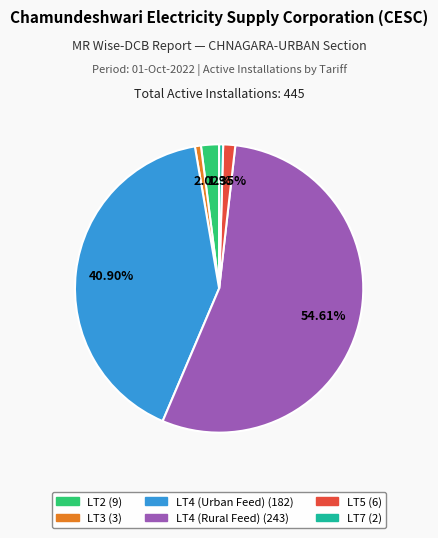

Does any single category account for the majority?

Yes